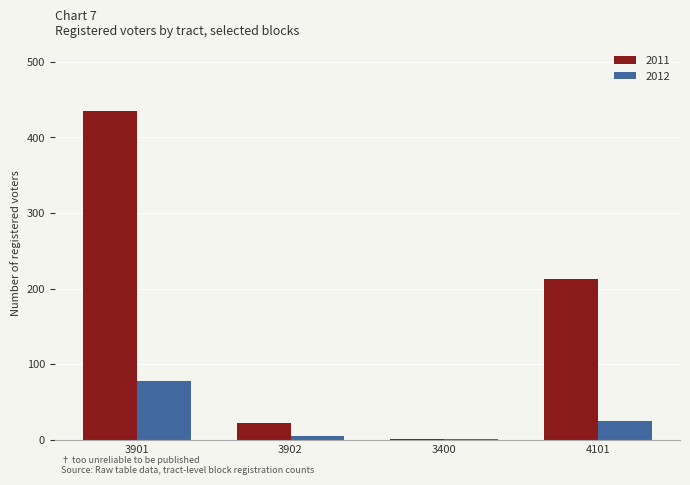

Which category has the highest value across all series?

3901